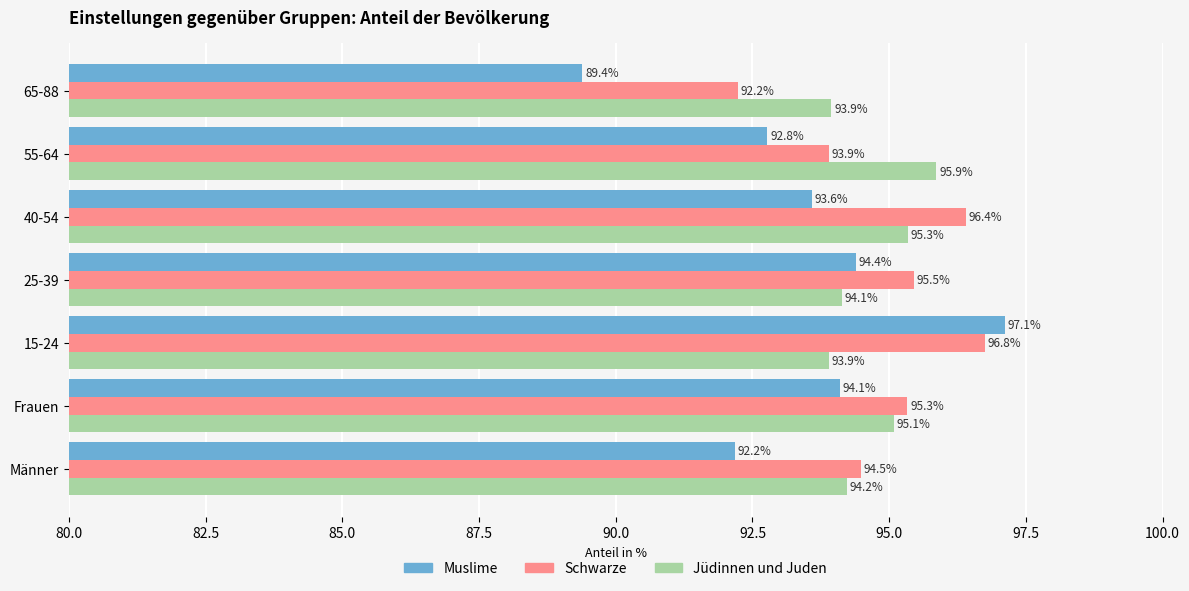

The value of Schwarze at 15-24 is 140.9. True or false?

False